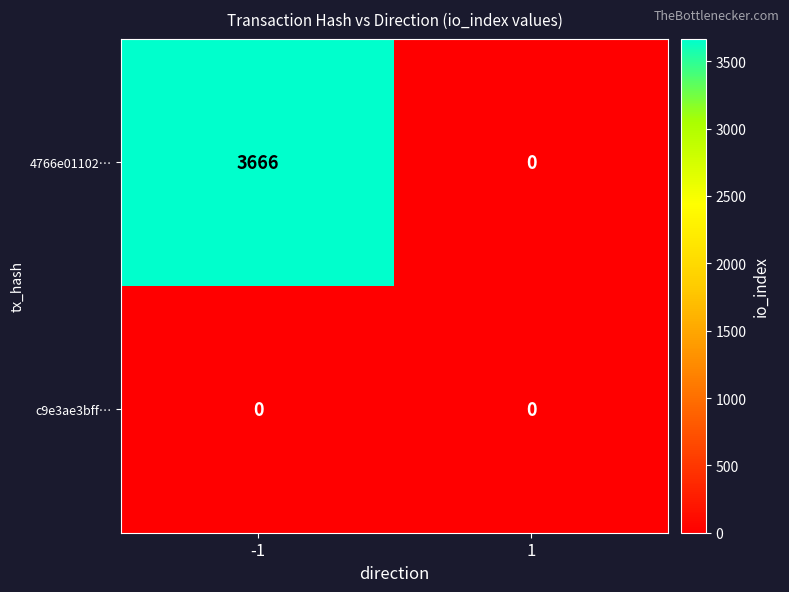

What is the difference between the 4766e01102… values at 1 and -1?

3666